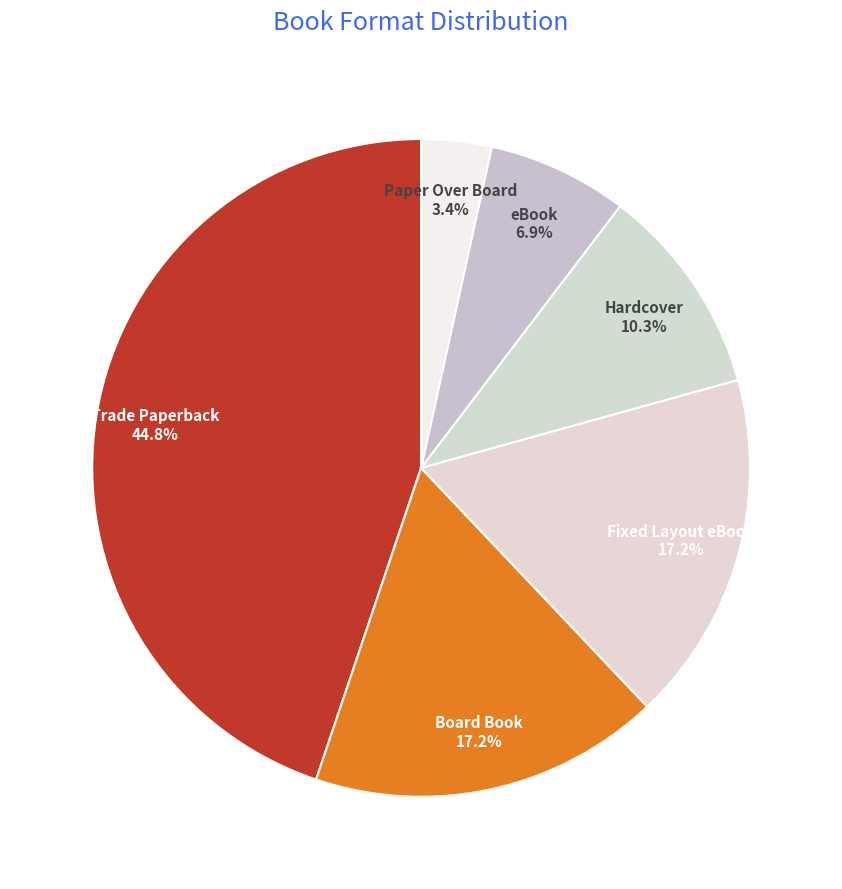

What percentage is the eBook slice, to the nearest percent?

7%